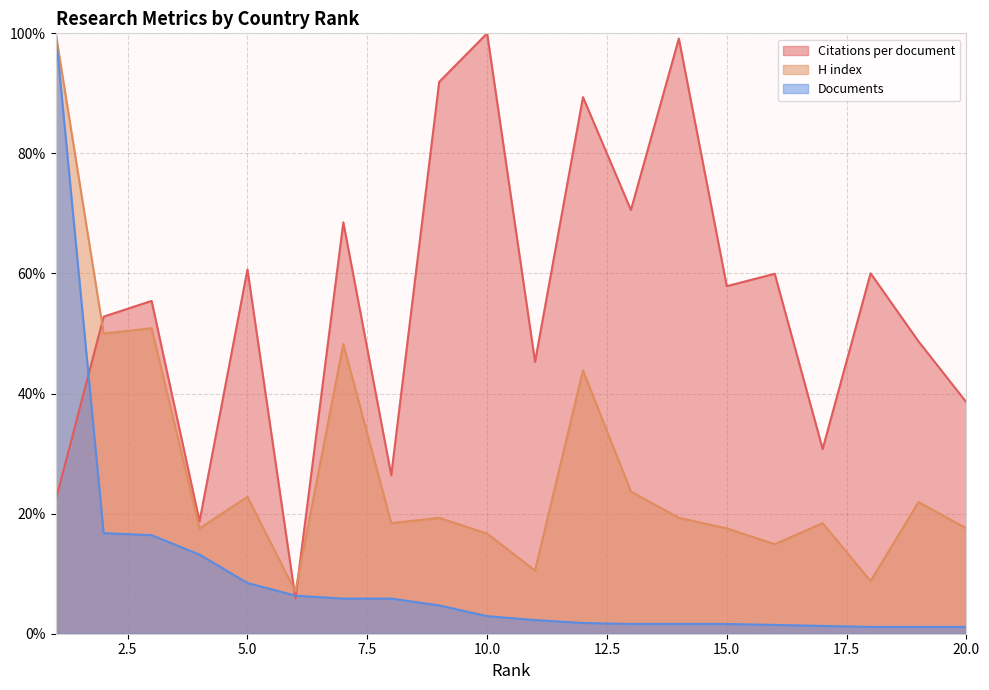

List the labels in order of H index value, largest first.

1, 3, 2, 7, 12, 13, 5, 19, 9, 14, 8, 17, 4, 15, 20, 10, 16, 11, 18, 6